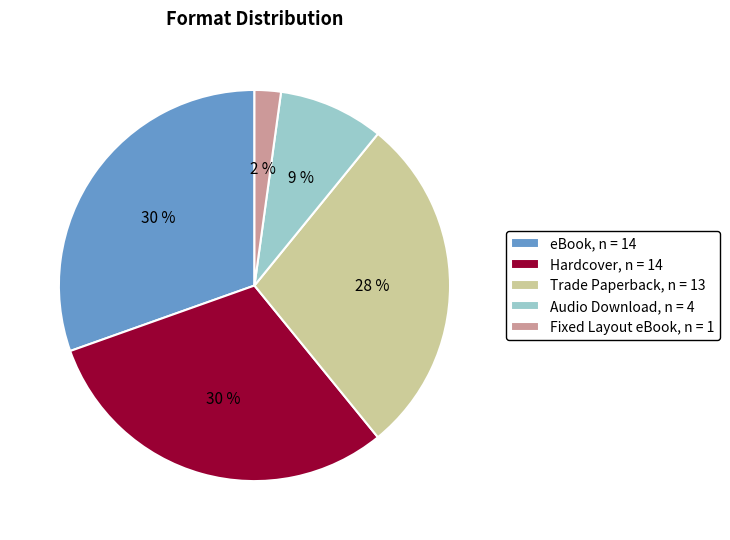

Is there any slice that represents more than half of the pie?

No